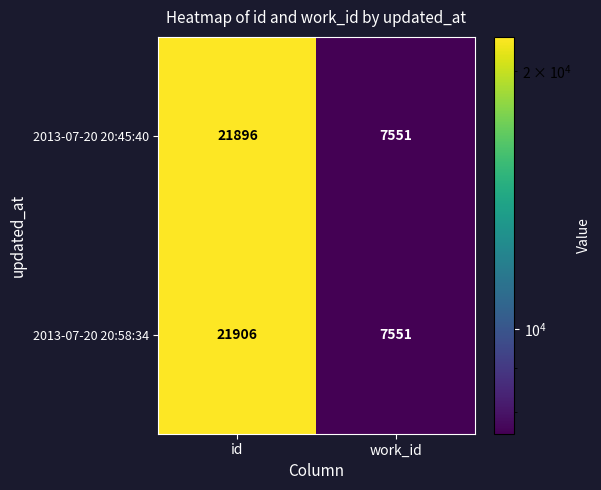

Which label corresponds to the largest value in the chart?

id